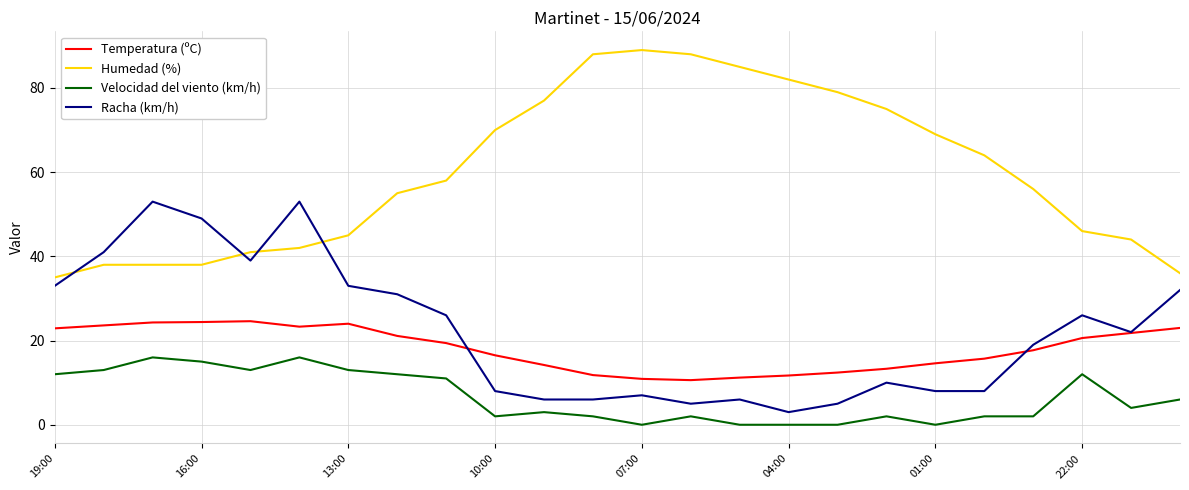

Which series has the largest total across all categories?

Humedad (%)